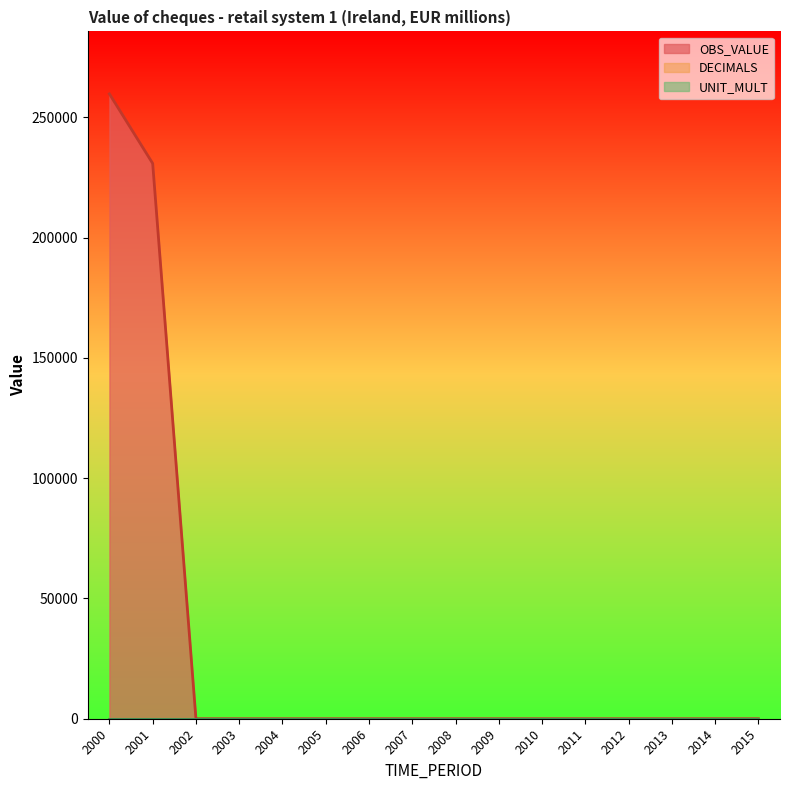

How many lines are shown in the chart?

3